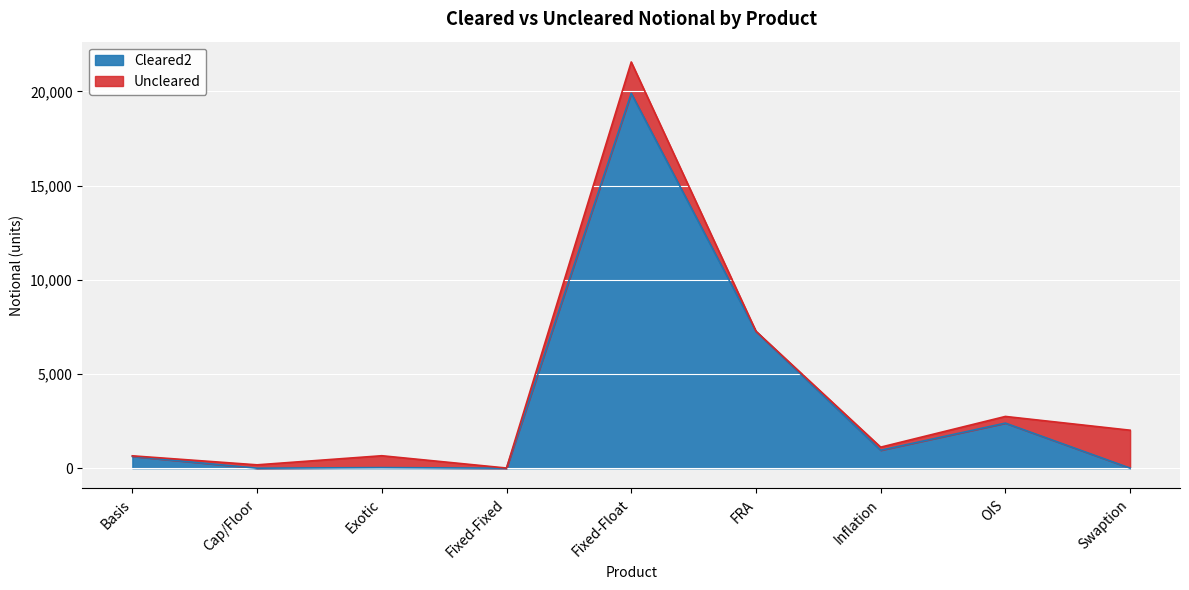

Reading left to right, transcribe all the data shown in this chart.

Basis=625	Cap/Floor=0	Exotic=30	Fixed-Fixed=0	Fixed-Float=19903	FRA=7257	Inflation=952	OIS=2392	Swaption=3